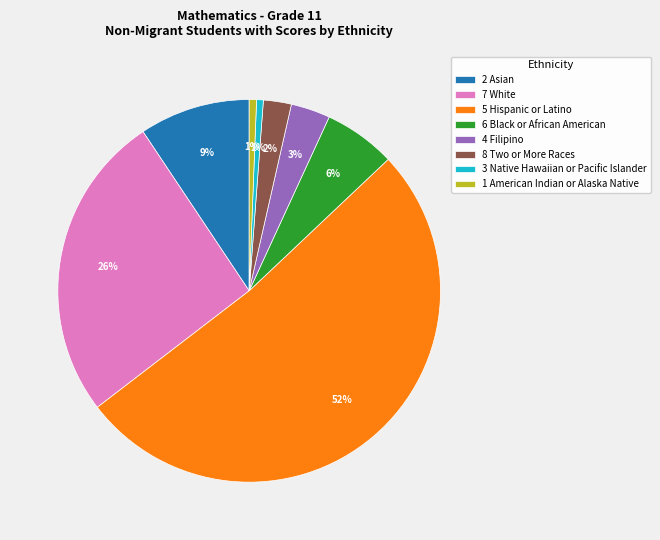

Combined, do 2 Asian and 6 Black or African American account for over 50%?

No